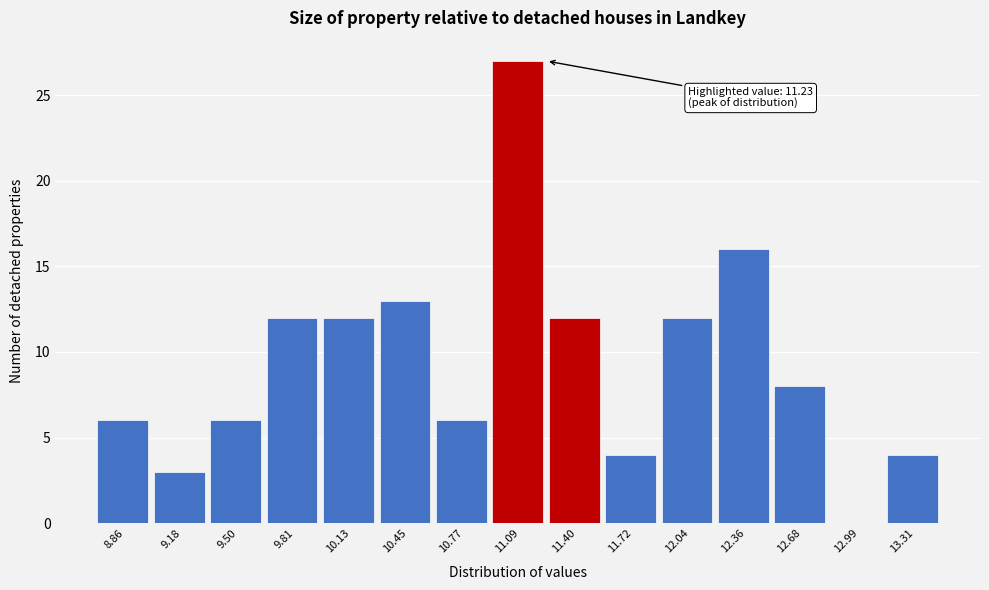

Over which range of the x-axis is the bar tallest?

10.95 to 11.25